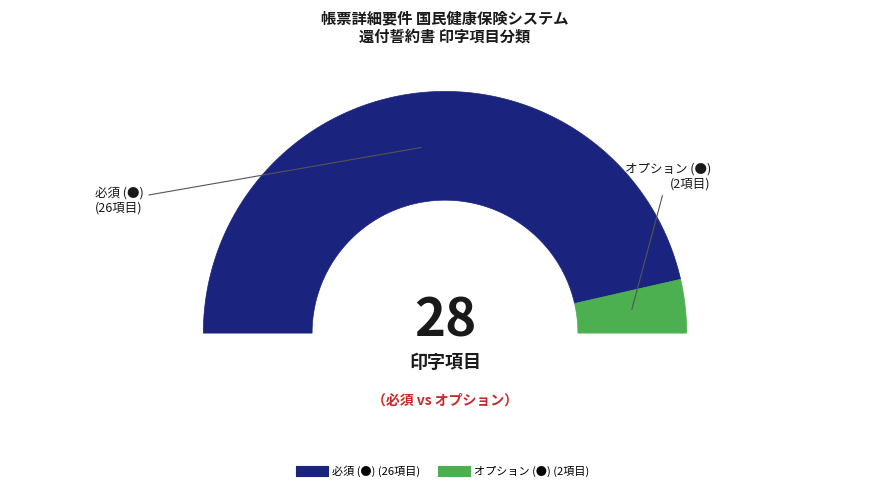

To the nearest percent, what portion does オプション (●) represent?

7%